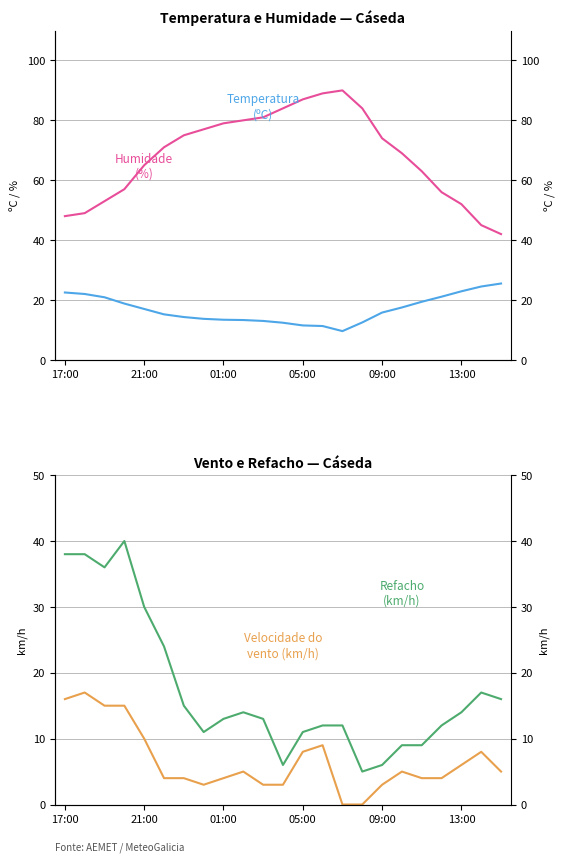

Where does the Temperatura (ºC) series first go above 15?

17:00